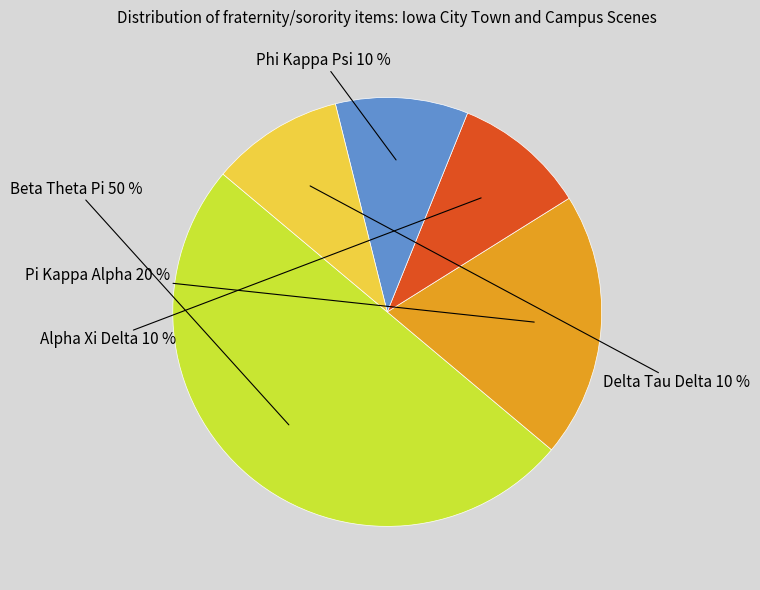

To the nearest percent, what is the average slice percentage?

20%